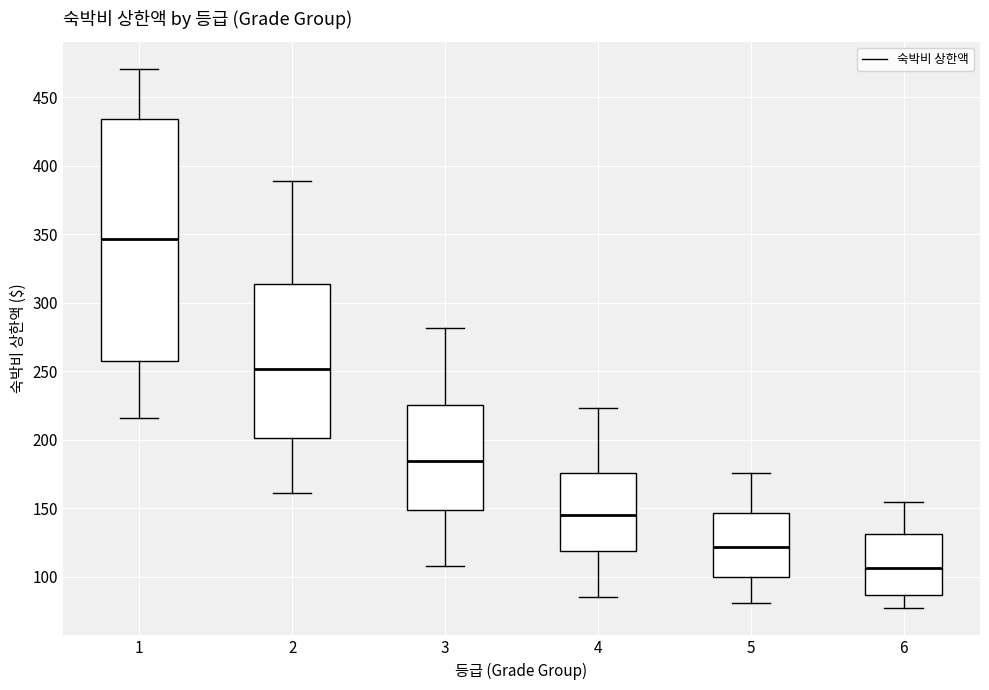

Which box's median line is the highest?

1